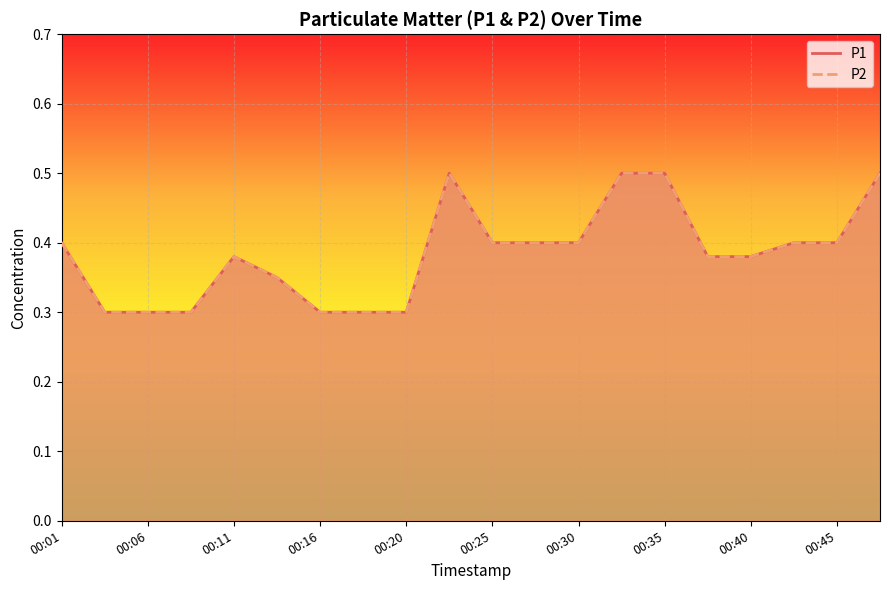

Reading left to right, extract all data points from this chart.

P1: 0.4	0.3	0.3	0.3	0.4	0.3	0.3	0.3	0.3	0.5	0.4	0.4	0.4	0.5	0.5	0.4	0.4	0.4	0.4	0.5
P2: 0.4	0.3	0.3	0.3	0.4	0.3	0.3	0.3	0.3	0.5	0.4	0.4	0.4	0.5	0.5	0.4	0.4	0.4	0.4	0.5